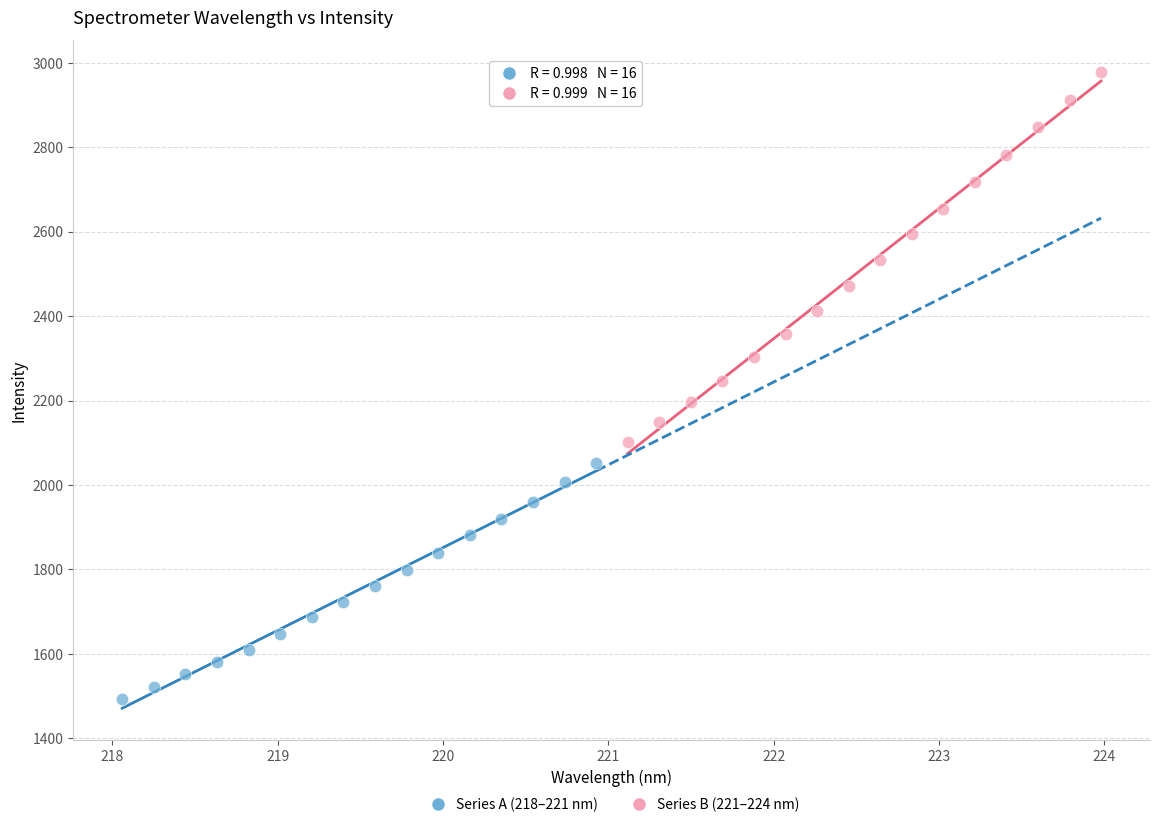

Which series contains the highest Y value?

Series B (221–224 nm)